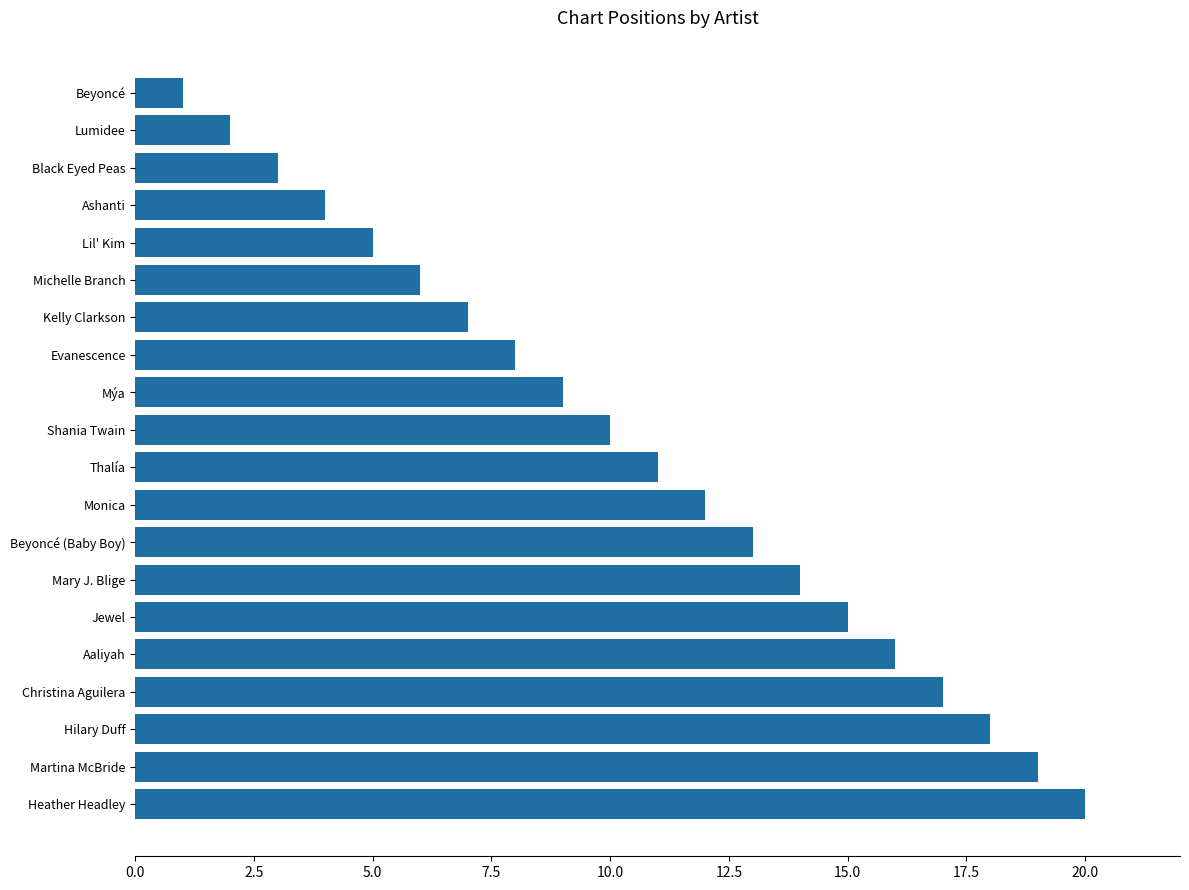

Are the bars horizontal?

Yes